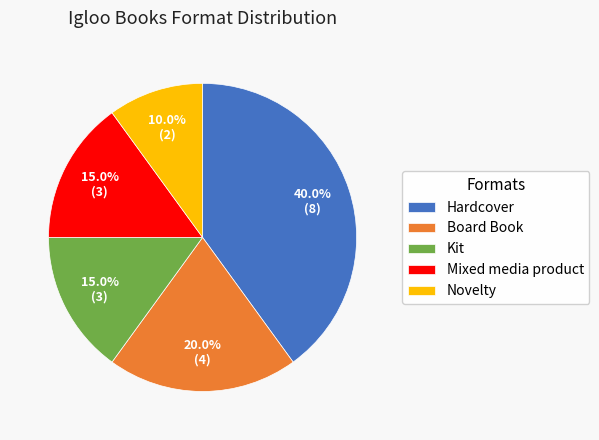

Is it true that Novelty is 10% of the pie?

True